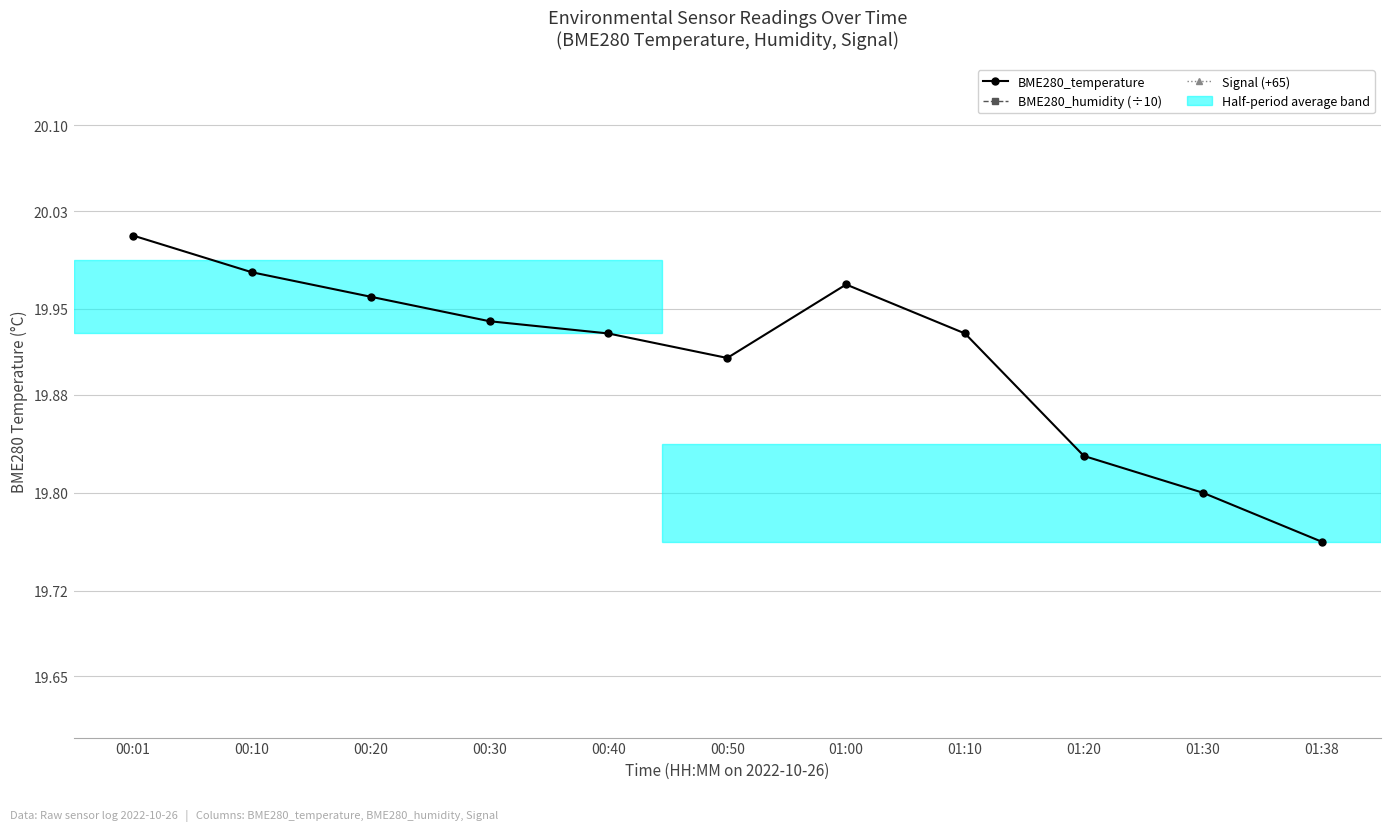

At which category is the sum across all series the highest?

00:01